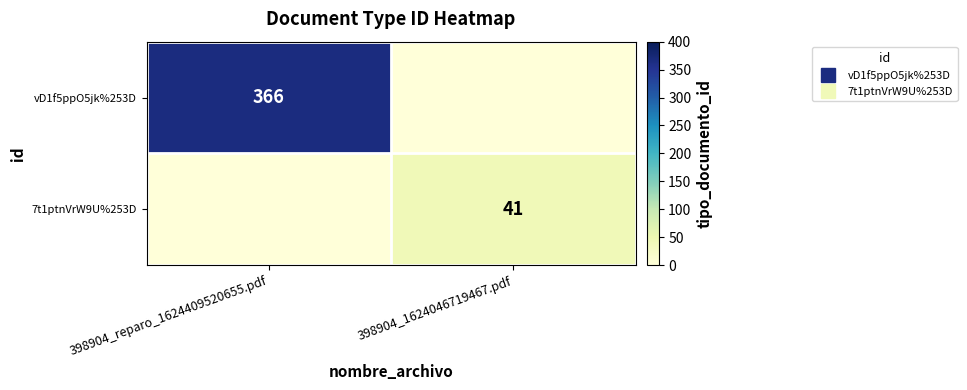

At which category is the sum across all series the highest?

398904_reparo_1624409520655.pdf